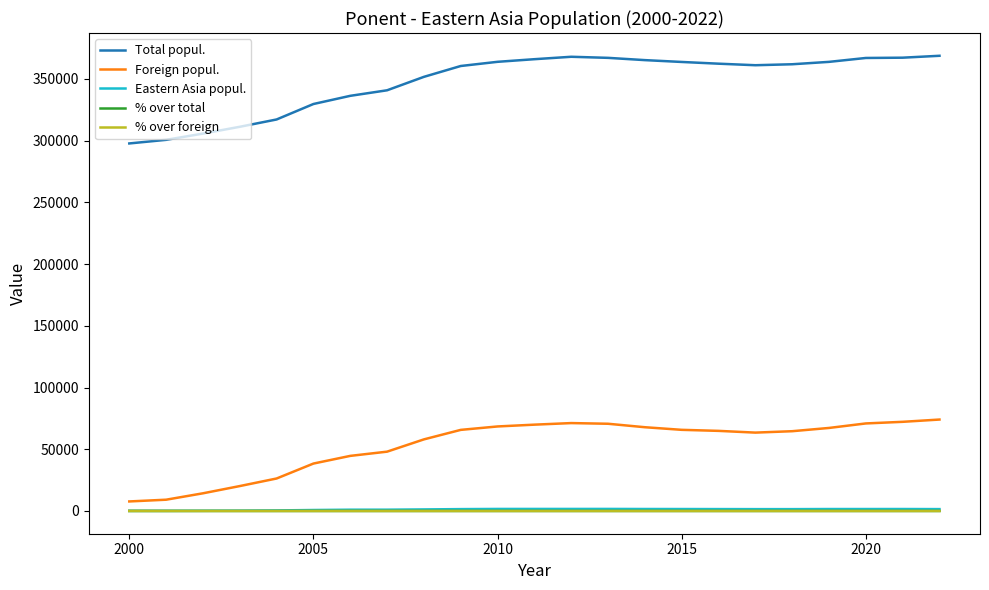

True or false: % over total and Total popul. intersect in this chart.

False